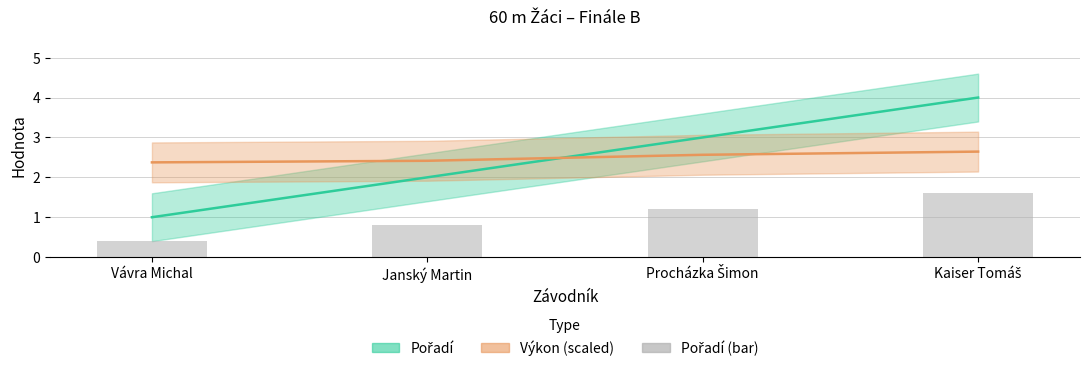

How many data points in Pořadí are less than 3?

2